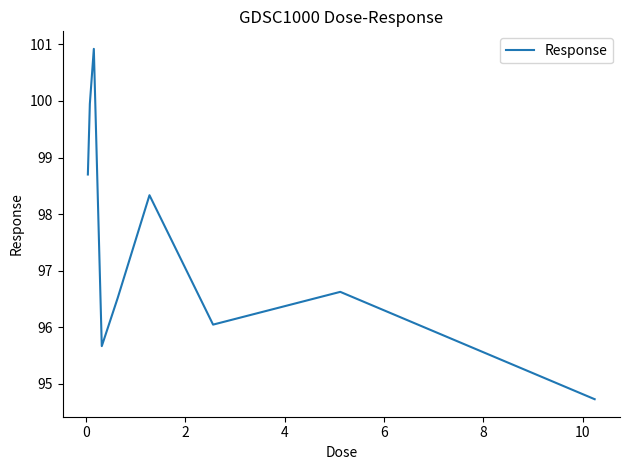

How many interior local peaks (higher than both neighbors) does the data have?

3